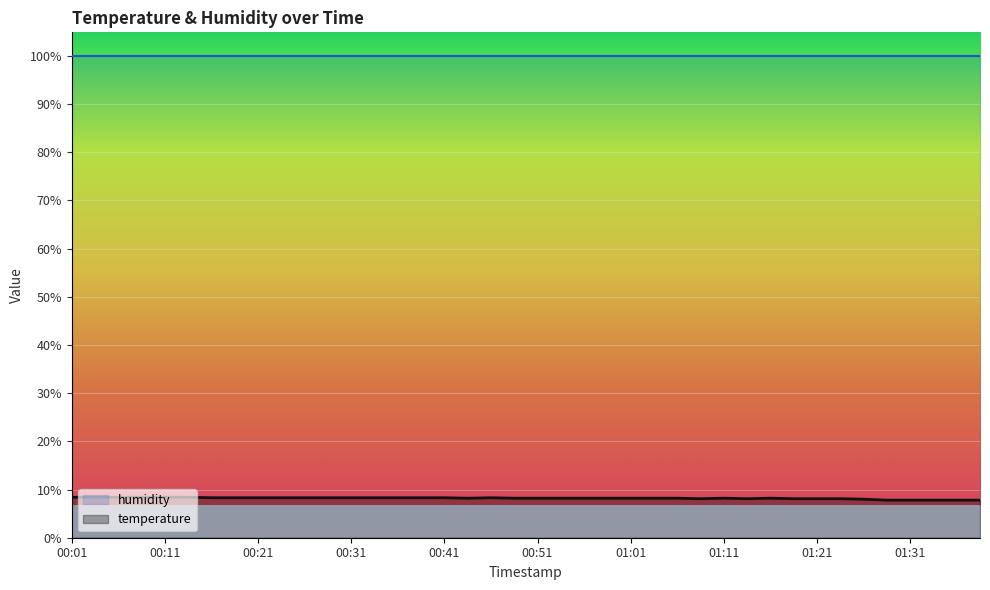

Where does the data first go above 8?

00:01